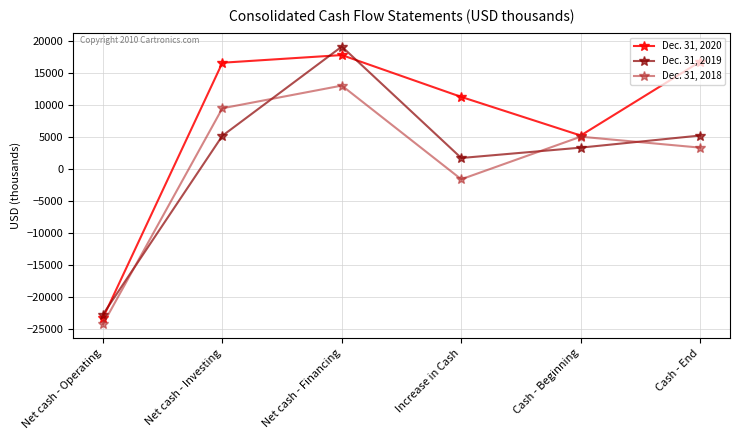

How many values in Dec. 31, 2018 are below zero?

2